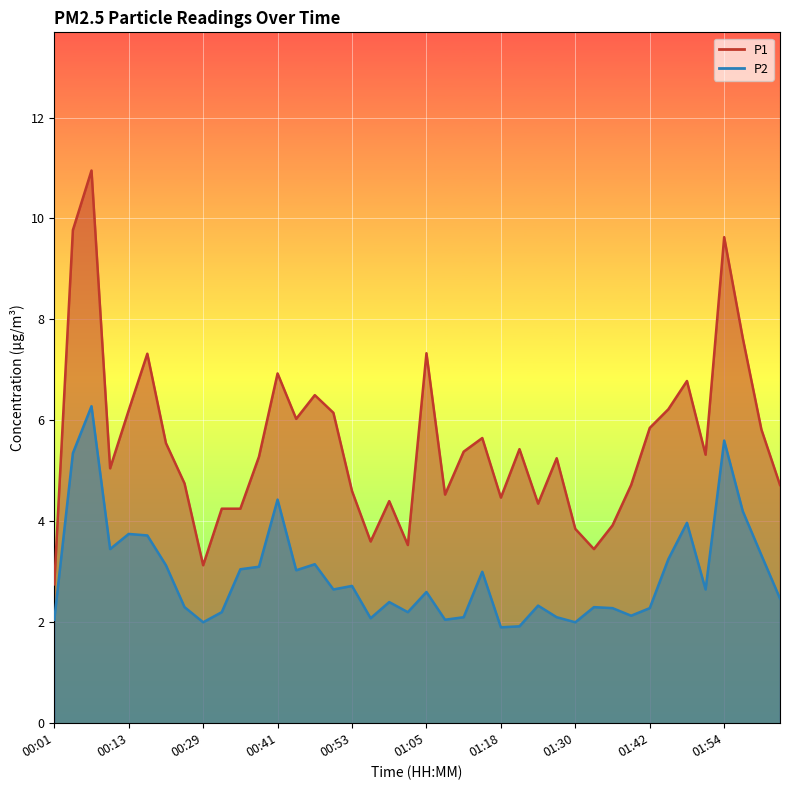

Reading right to left, list all the values displayed in this chart.

P1: 4.7	5.8	7.6	9.6	5.3	6.8	6.2	5.8	4.7	3.9	3.5	3.9	5.2	4.3	5.4	4.5	5.7	5.4	4.5	7.3	3.5	4.4	3.6	4.6	6.2	6.5	6.0	6.9	5.3	4.2	4.2	3.1	4.8	5.5	7.3	6.2	5.0	10.9	9.8	2.8
P2: 2.5	3.3	4.2	5.6	2.6	4.0	3.2	2.3	2.1	2.3	2.3	2.0	2.1	2.3	1.9	1.9	3.0	2.1	2.0	2.6	2.2	2.4	2.1	2.7	2.6	3.1	3.0	4.4	3.1	3.0	2.2	2.0	2.3	3.1	3.7	3.8	3.5	6.3	5.3	2.0